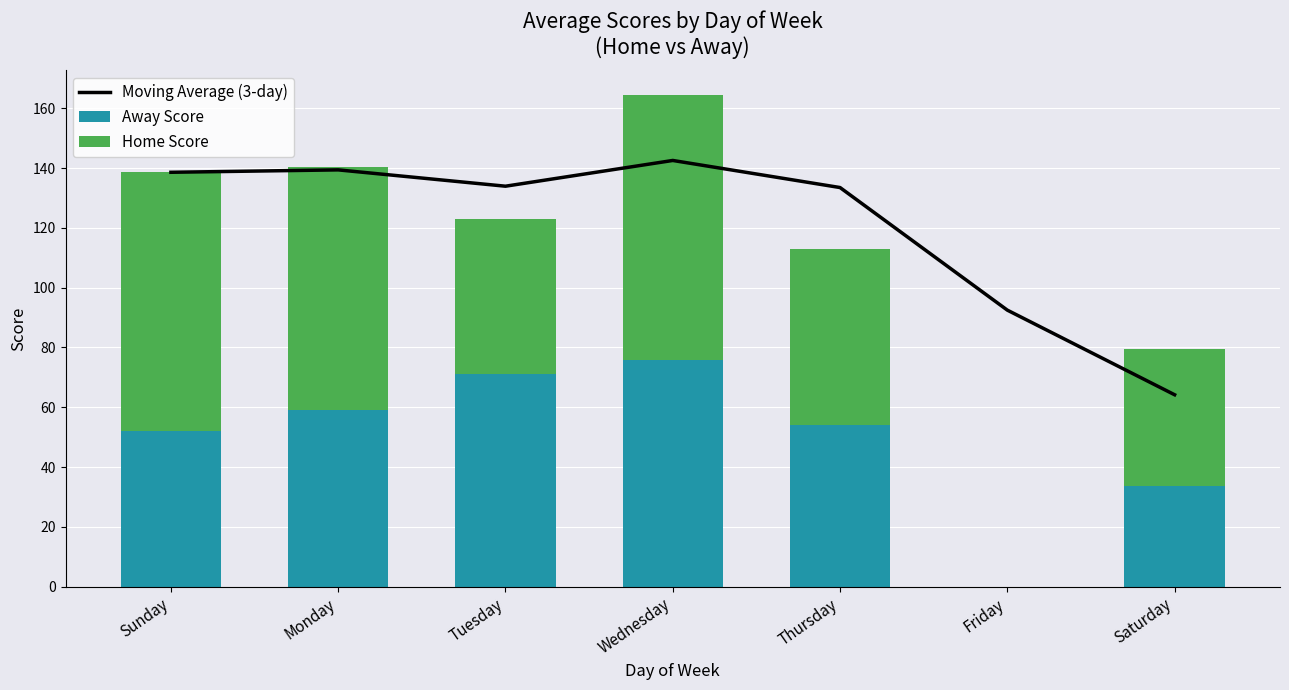

How many values in the Home Score series are below 59?

3